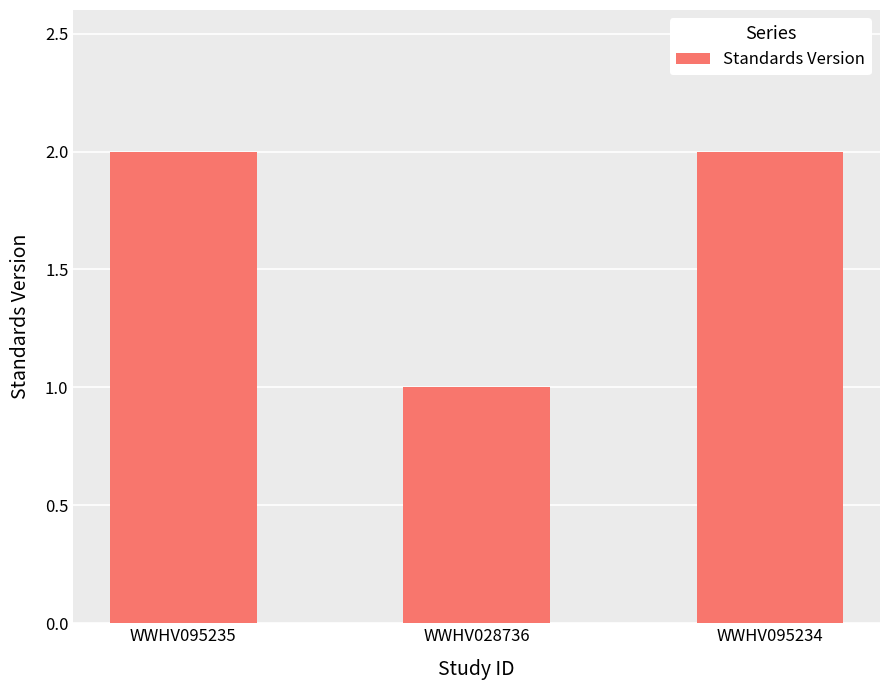

Reading left to right, extract all data points from this chart.

2	1	2